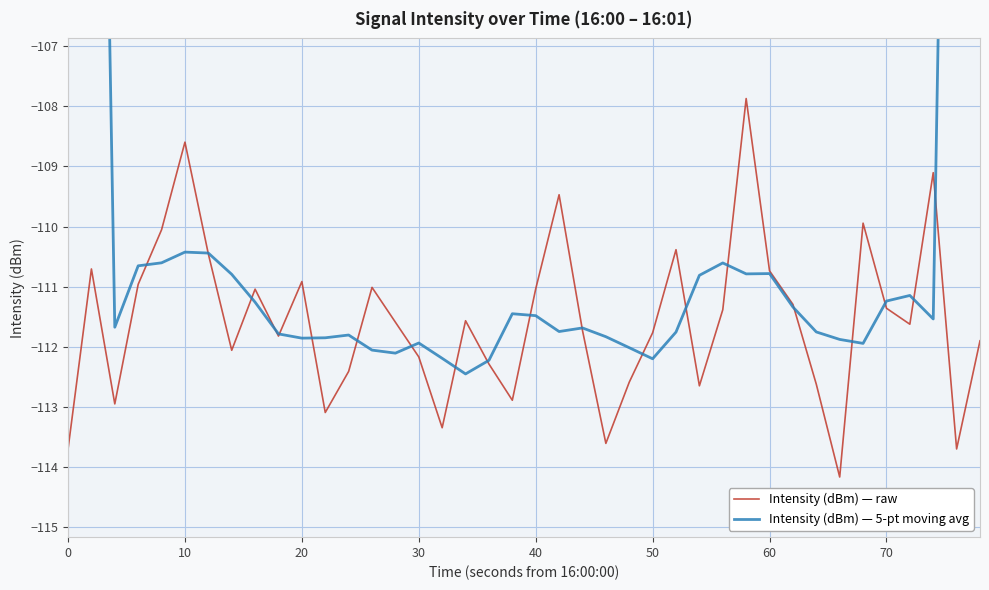

How many lines are shown in the chart?

2